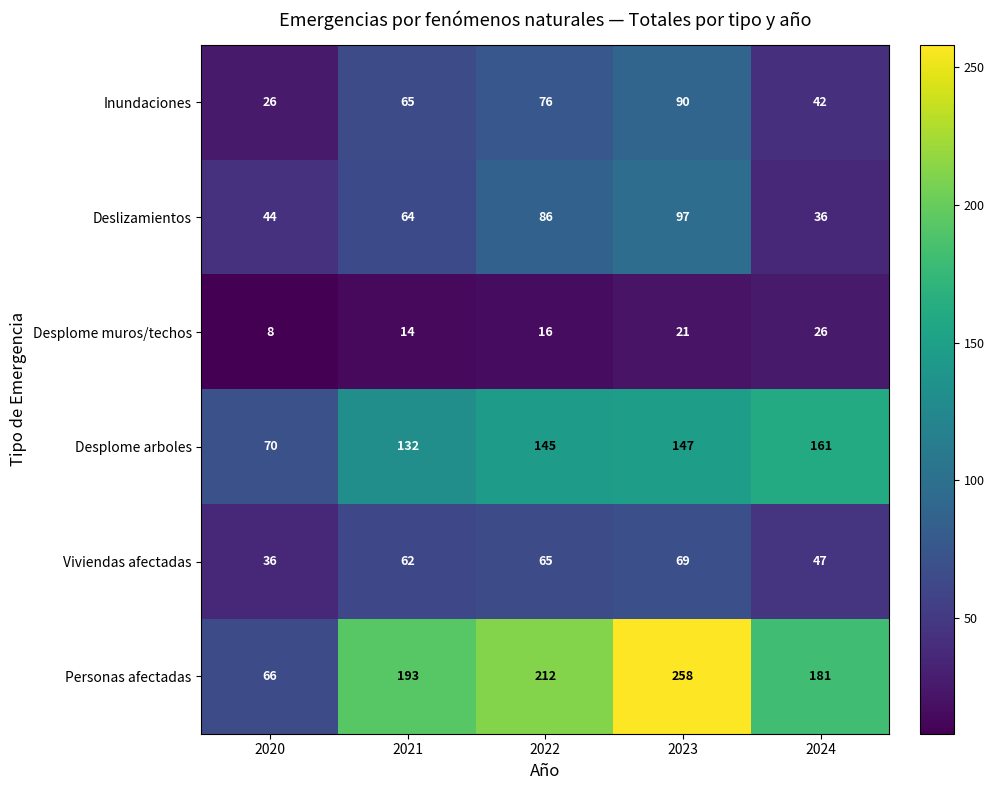

How many categories are shown in the chart?

5